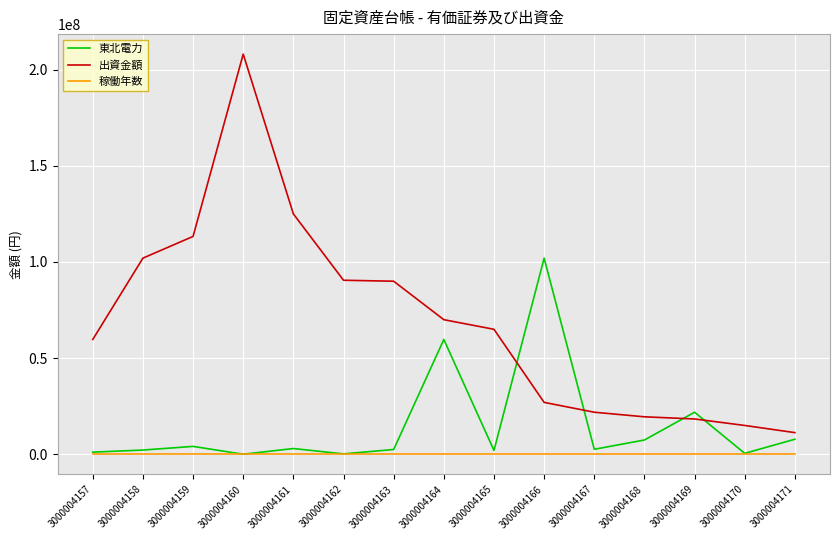

At which category does 出資金額 reach its first local peak?

3000004160